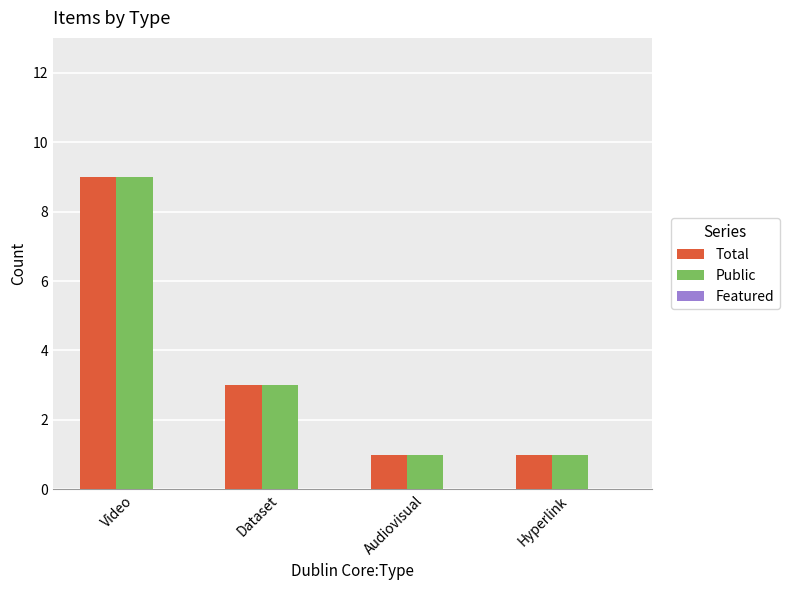

The value of Total at Video is 9. True or false?

True